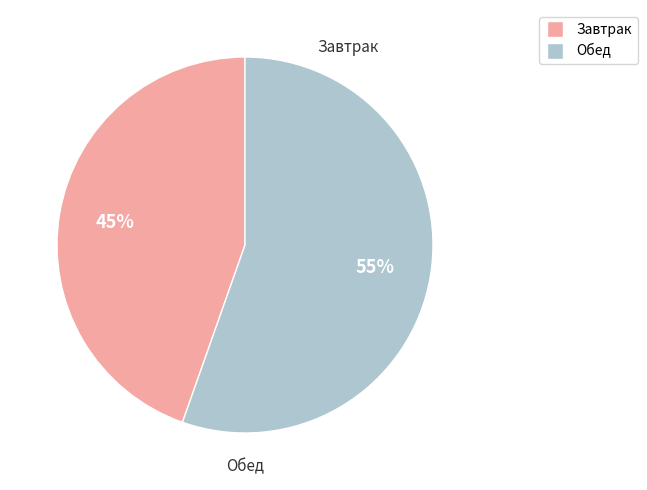

Does any single category account for the majority?

Yes